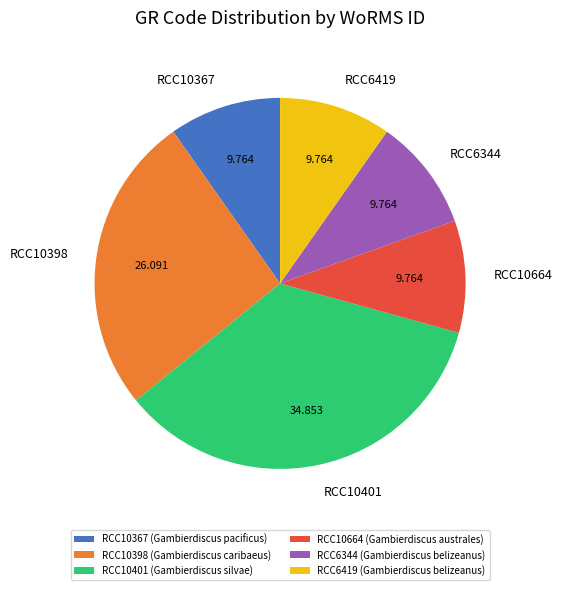

Combined, do RCC6419 and RCC6344 account for over 50%?

No